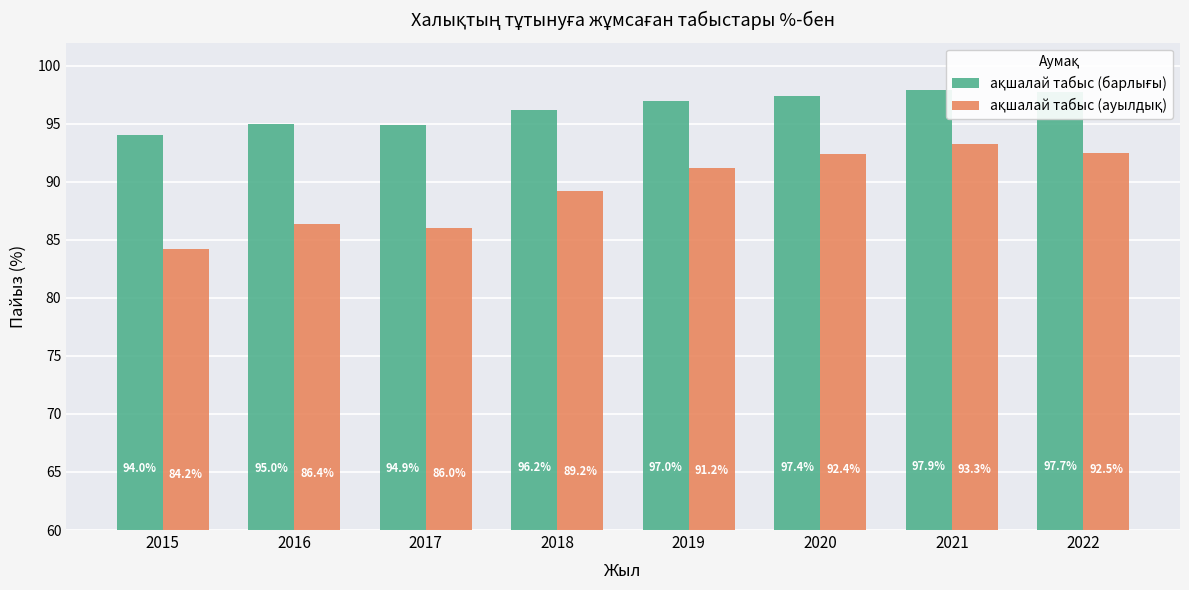

At how many categories does at least one series exceed 96?

5